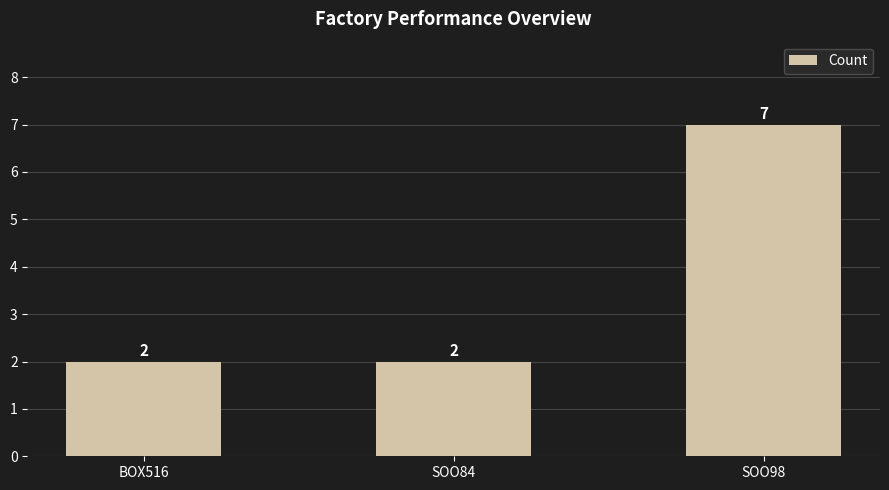

Does the chart contain any negative values?

No